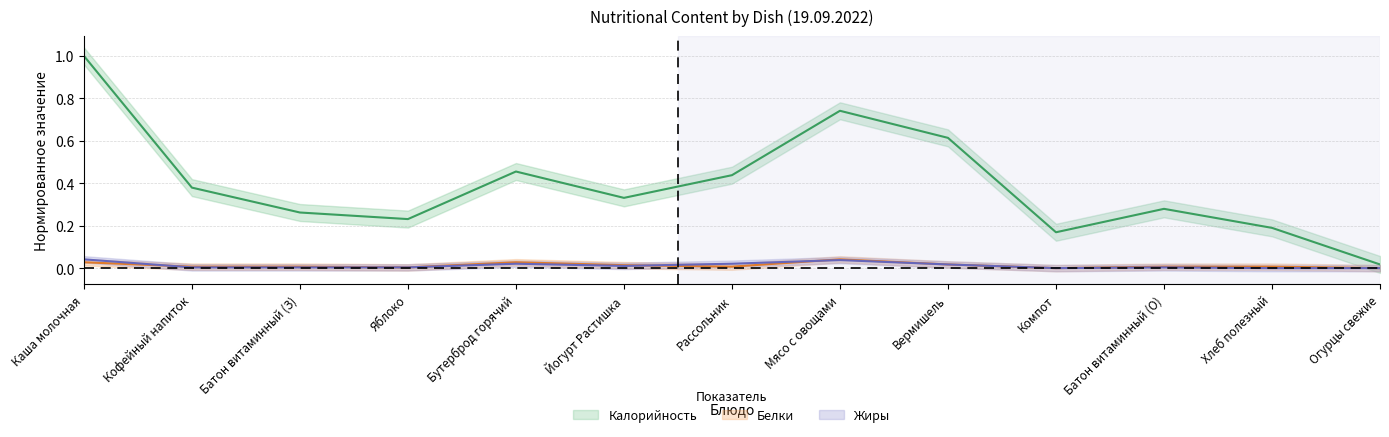

What are all the series names shown in the legend?

Калорийность, Белки, Жиры